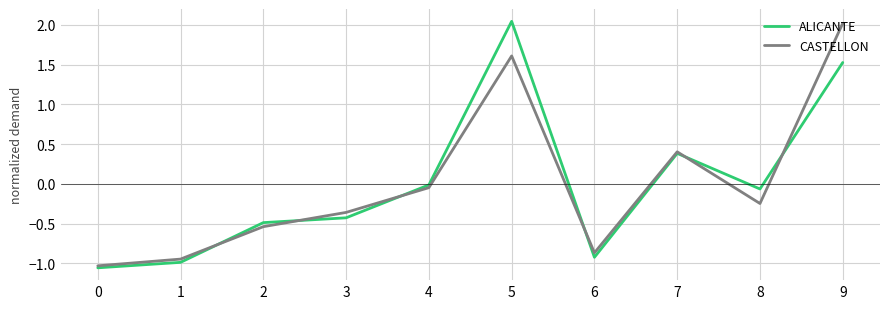

The ALICANTE series shows -0.3 at 1. True or false?

False